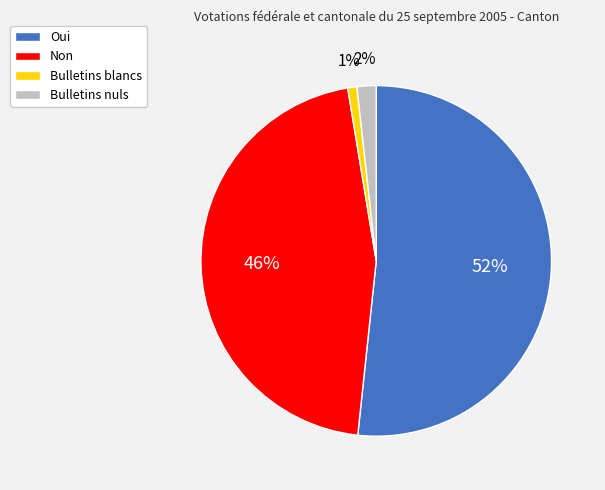

The Bulletins blancs slice represents 11% of the pie. True or false?

False